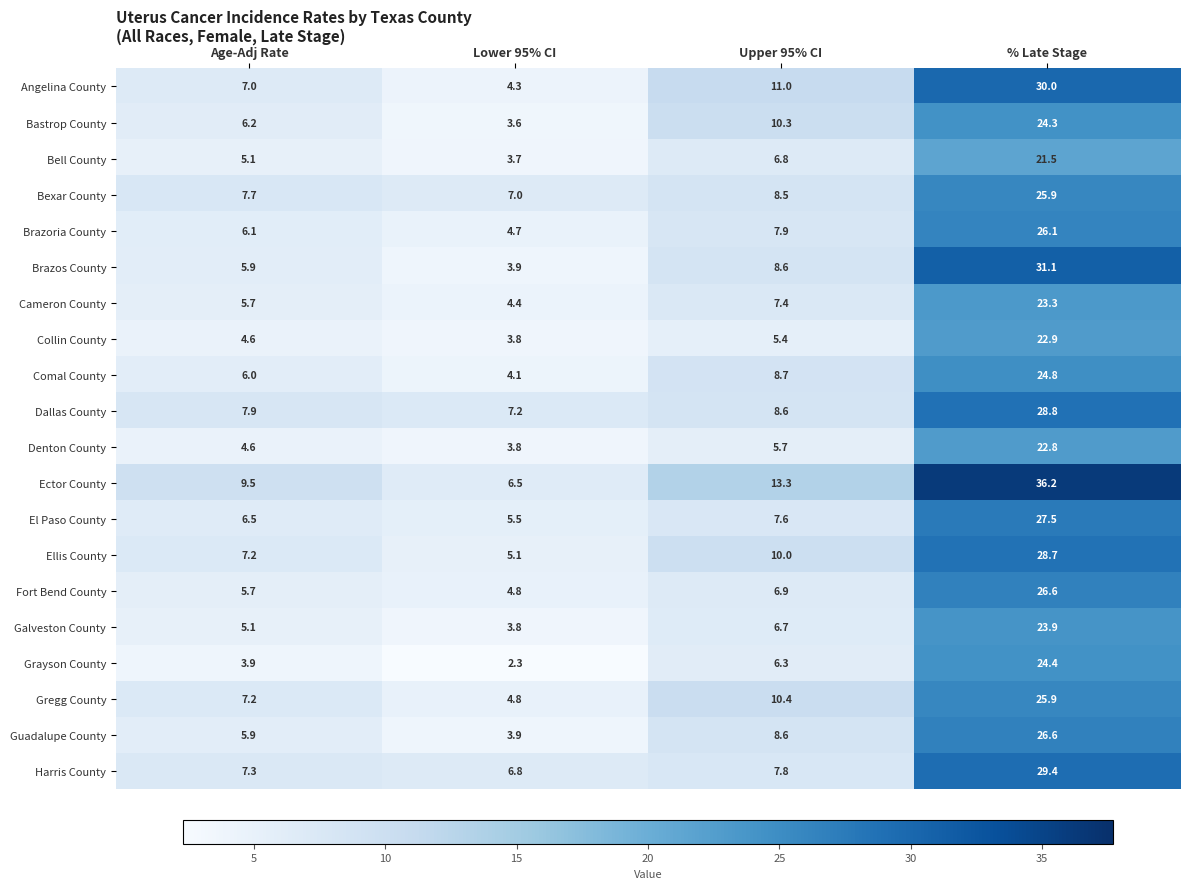

At how many categories does at least one series exceed 25?

1